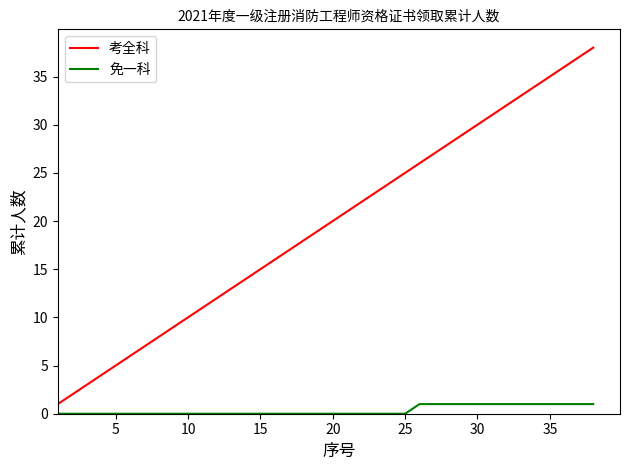

True or false: 免一科 and 考全科 cross at least once.

False